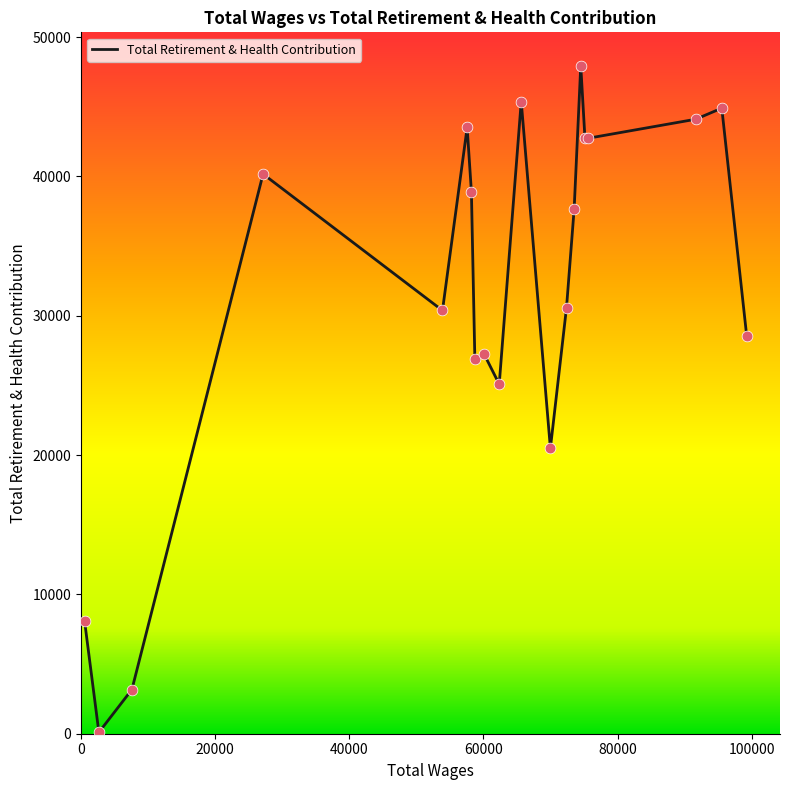

What is the difference between the maximum and minimum values?

47849